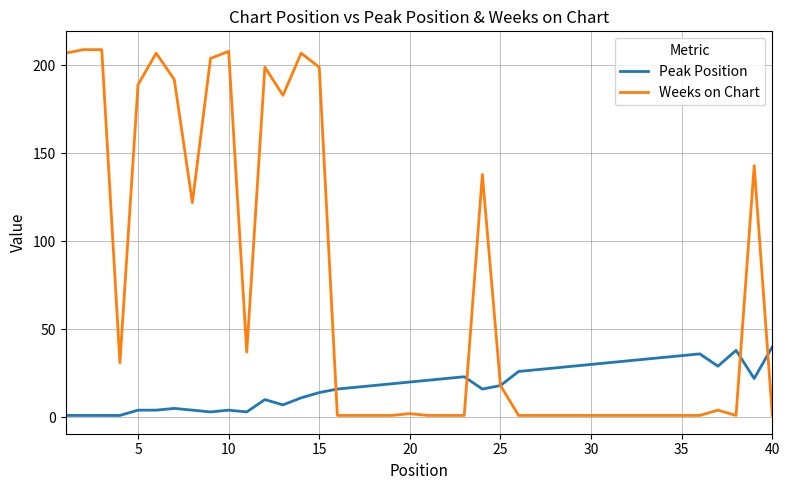

Which series has the largest total across all categories?

Weeks on Chart